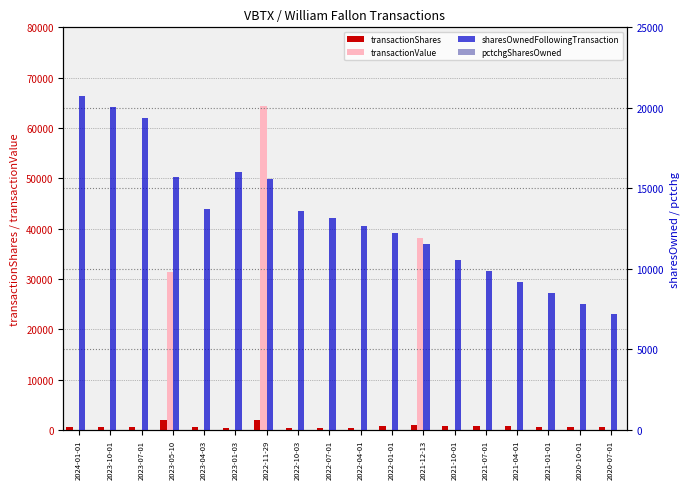

At which category does the chart reach its minimum across all series?

2024-01-01